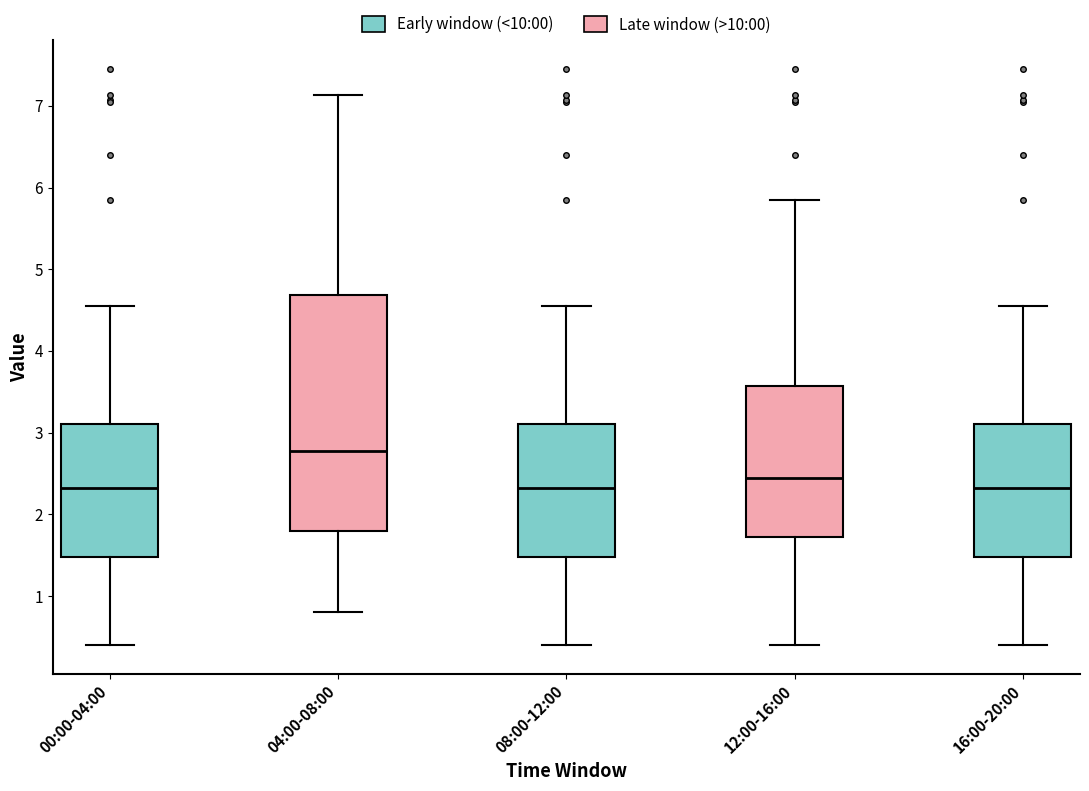

Comparing the boxes themselves (not the whiskers), which one is the tallest?

04:00-08:00